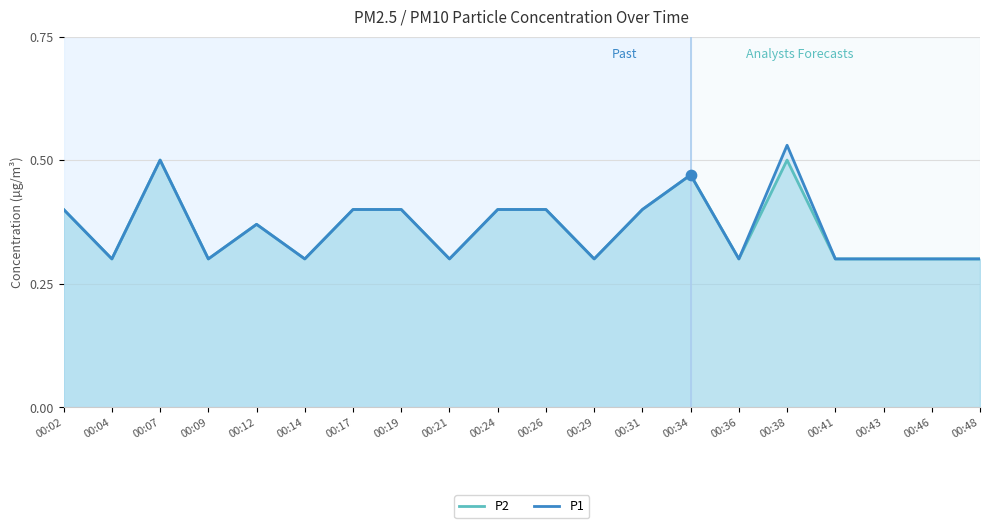

Which series has the largest total across all categories?

P1